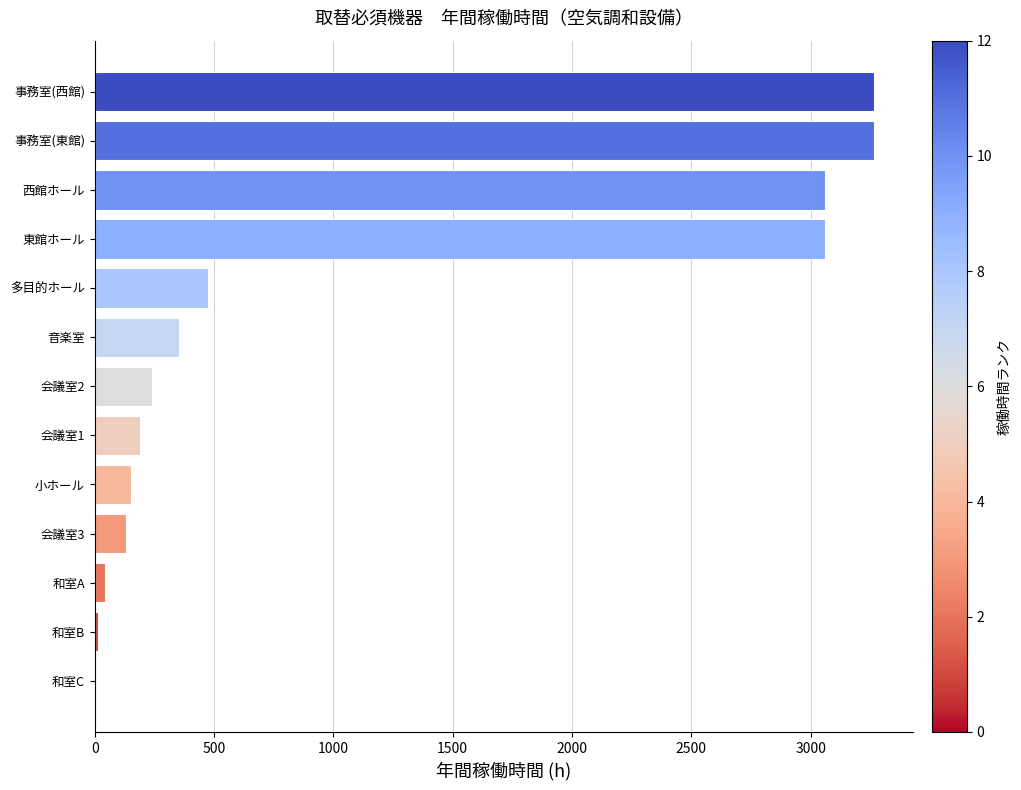

What is the greatest value displayed?

3264.0